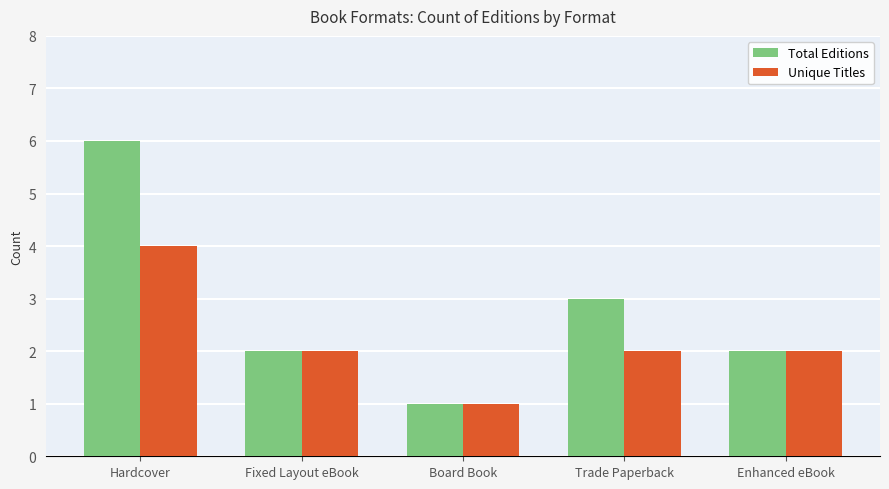

What is the average value of the Total Editions series?

3